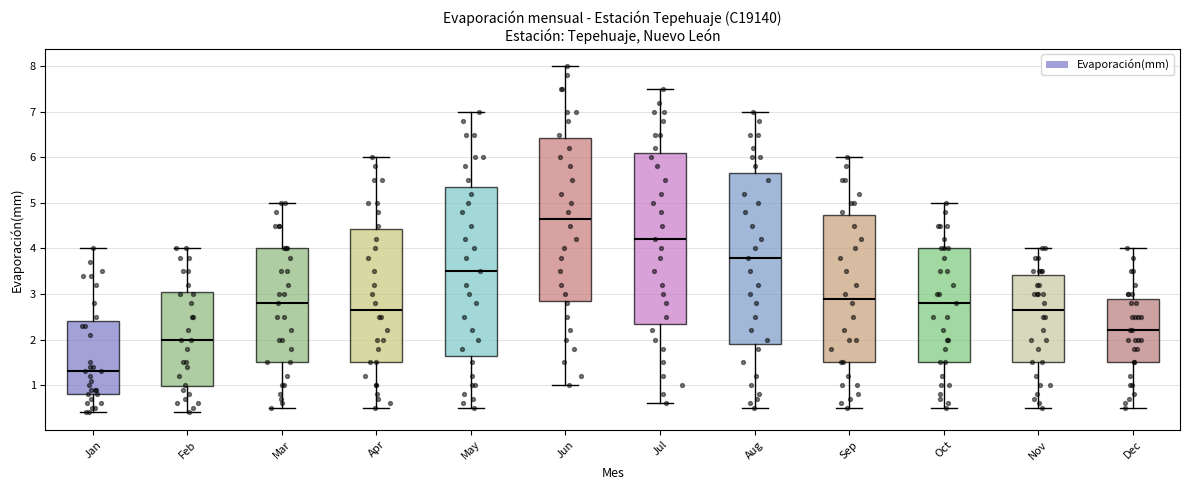

Where does the lower whisker of the box for Feb end on the y-axis? The values are not printed on the chart, so give them approximately, as read against the axis.

0.4